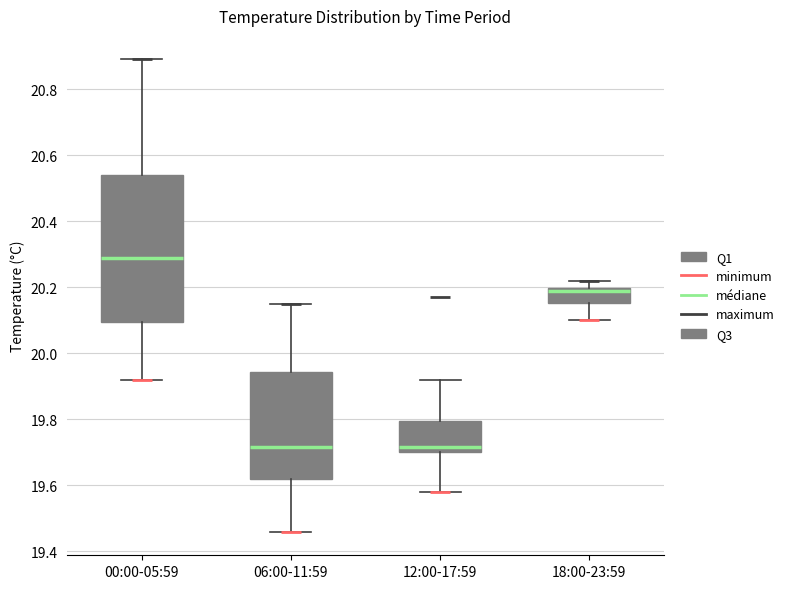

Reading left to right, read every box against the y-axis: the position of its median line, the range the box covers, and the ends of its whiskers. The values are not printed on the chart, so give them approximately, as read against the axis.

00:00-05:59: median 20.30, box 20.10 to 20.54, whiskers 19.92 to 20.90
06:00-11:59: median 19.72, box 19.62 to 19.94, whiskers 19.46 to 20.16
12:00-17:59: median 19.72, box 19.70 to 19.80, whiskers 19.58 to 19.92
18:00-23:59: median 20.20 (just below the box's upper edge), box 20.16 to 20.20, whiskers 20.10 to 20.22